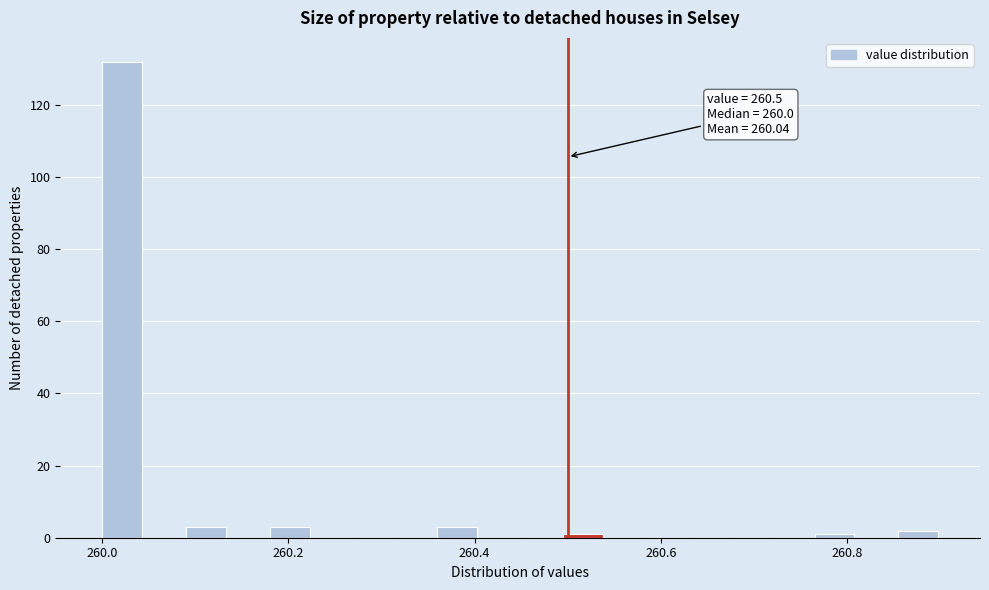

Read against the x-axis, roughly where is the centre of the tallest bar?

260.02